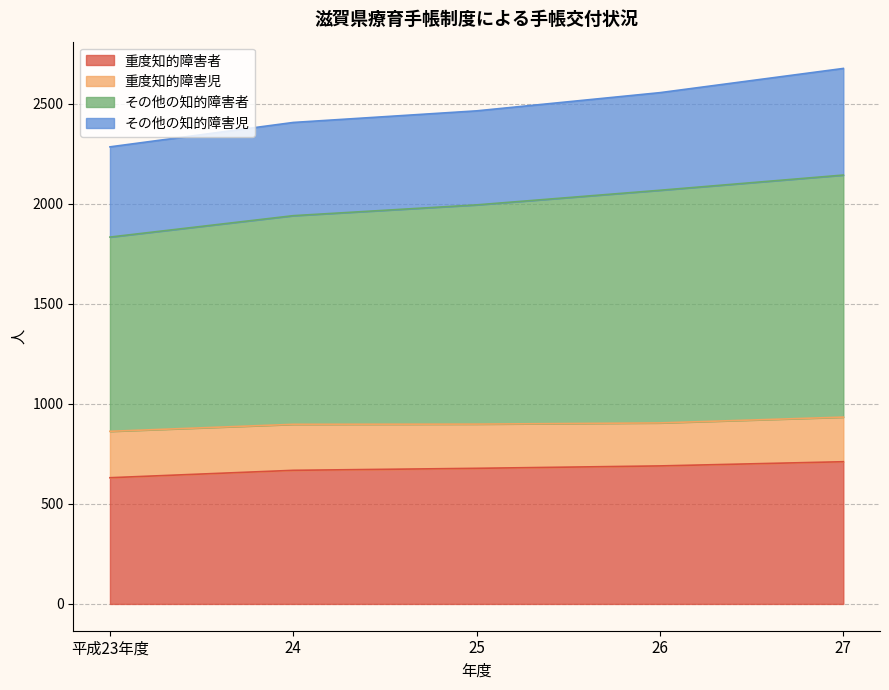

The value of 重度知的障害者 at 26 is 344. True or false?

False